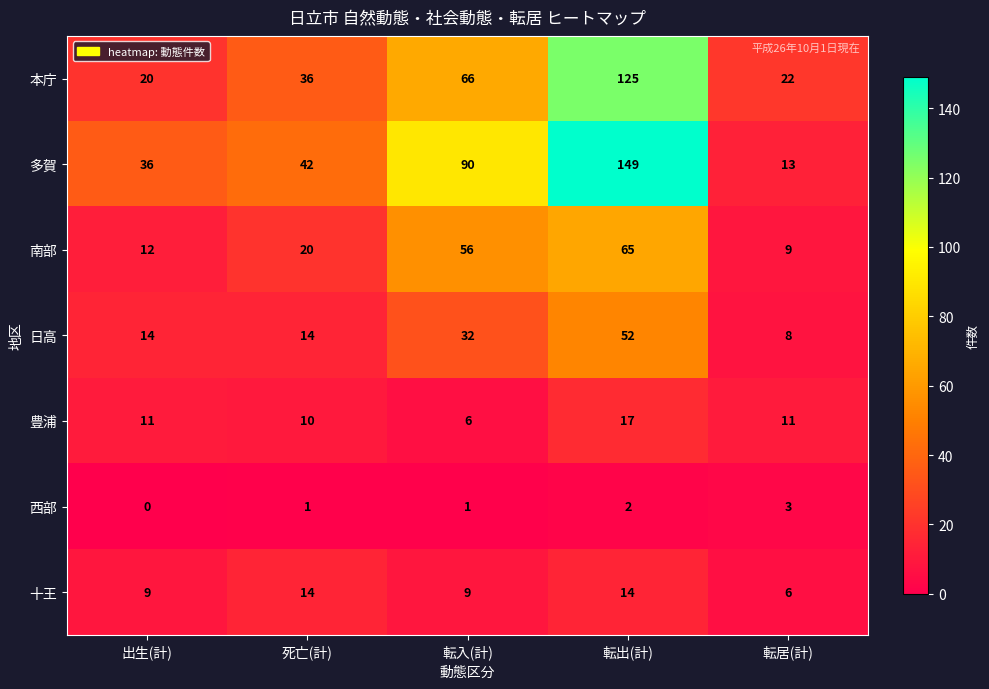

What is the total value across all series at 転入(計)?

260